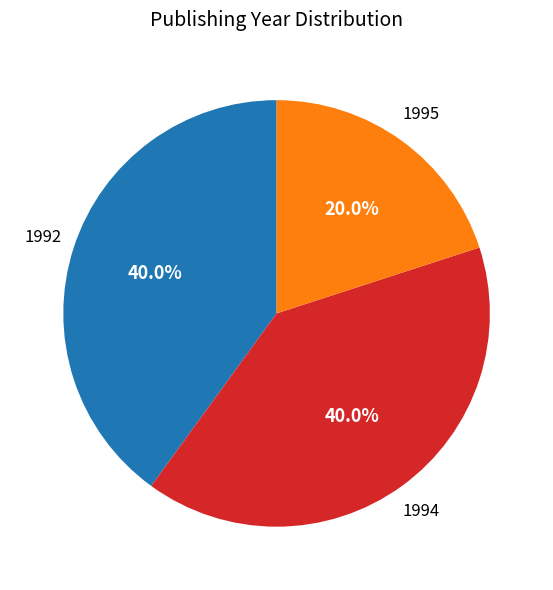

Does any single category account for the majority?

No